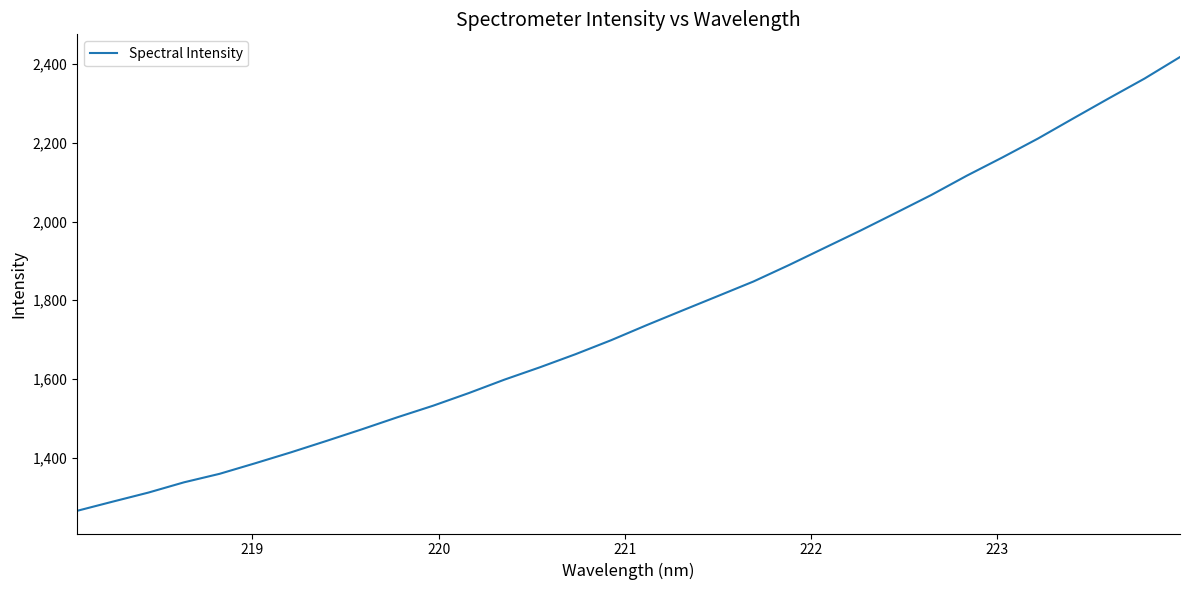

What is the maximum value shown in the chart?

2417.5